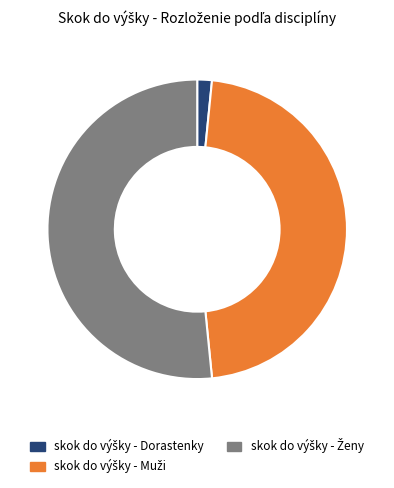

Does any single category account for the majority?

Yes